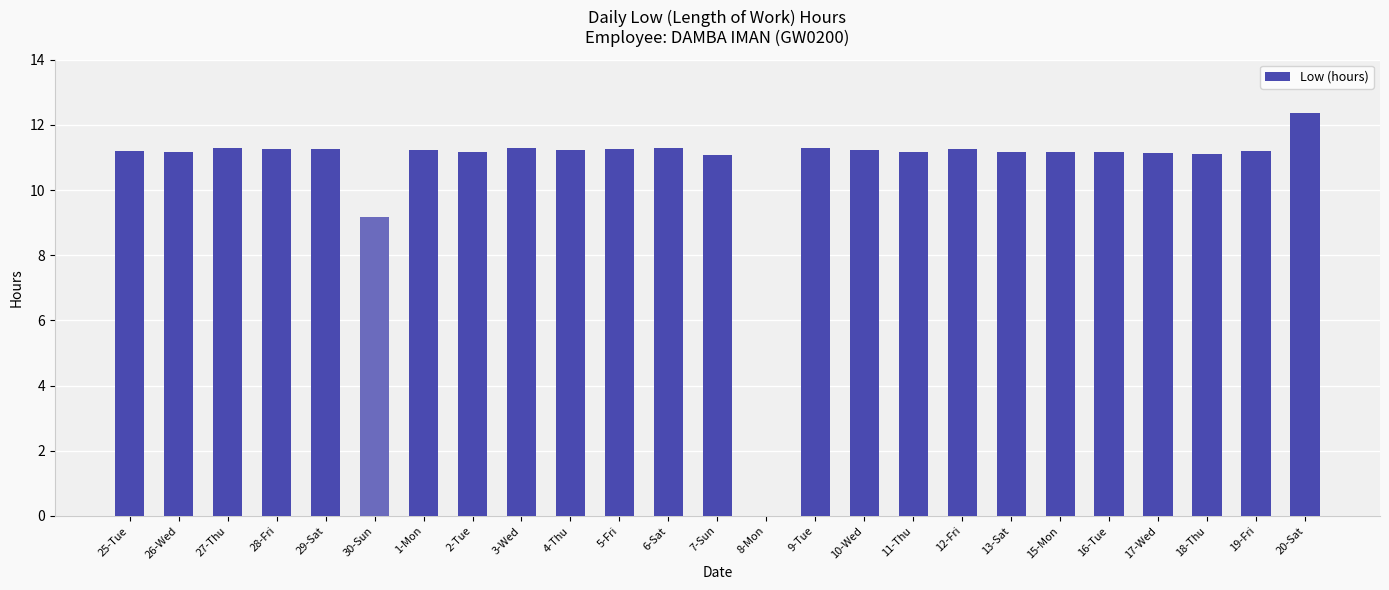

At which label is the value closest to 6?

30-Sun